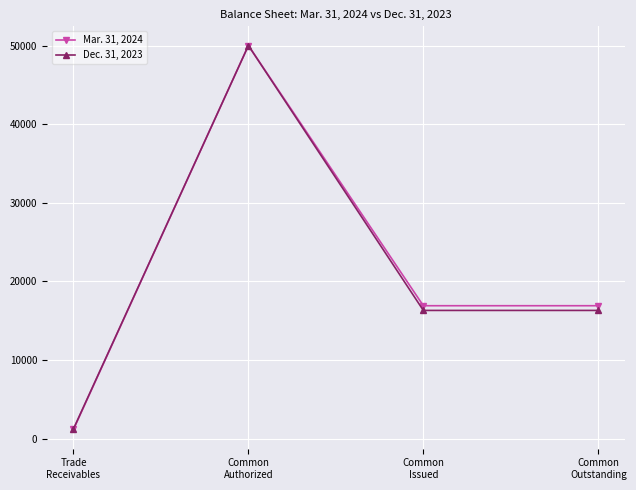

At how many categories does at least one series exceed 23775?

1